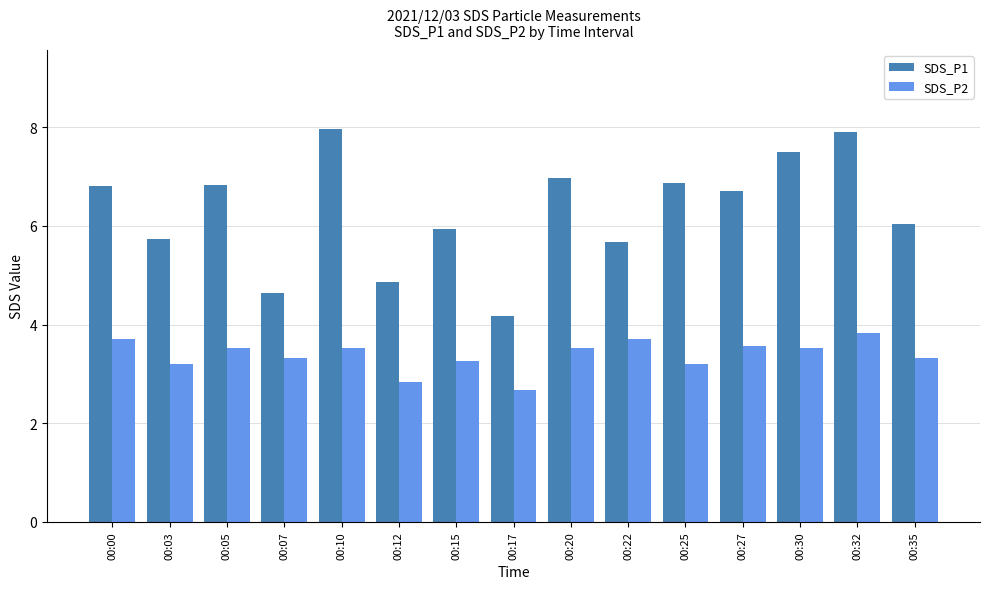

Reading left to right, list all the values displayed in this chart.

SDS_P1: 00:00=6.8	00:03=5.7	00:05=6.8	00:07=4.6	00:10=8.0	00:12=4.9	00:15=5.9	00:17=4.2	00:20=7.0	00:22=5.7	00:25=6.9	00:27=6.7	00:30=7.5	00:32=7.9	00:35=6.0
SDS_P2: 00:00=3.7	00:03=3.2	00:05=3.5	00:07=3.3	00:10=3.5	00:12=2.8	00:15=3.3	00:17=2.7	00:20=3.5	00:22=3.7	00:25=3.2	00:27=3.6	00:30=3.5	00:32=3.8	00:35=3.3